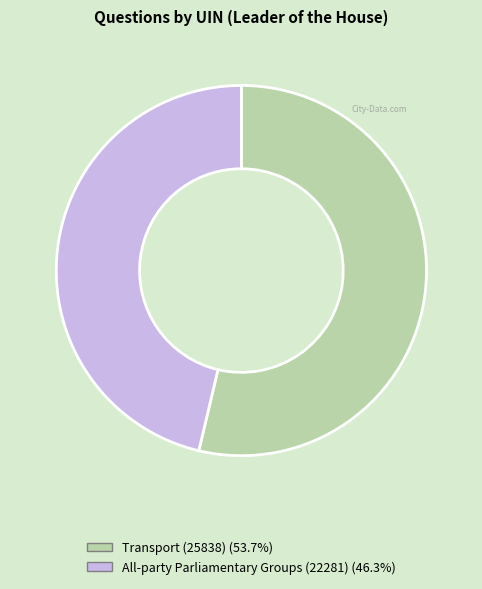

What is the ratio of the value at Transport (25838) to the value at All-party Parliamentary Groups (22281)?

1.2